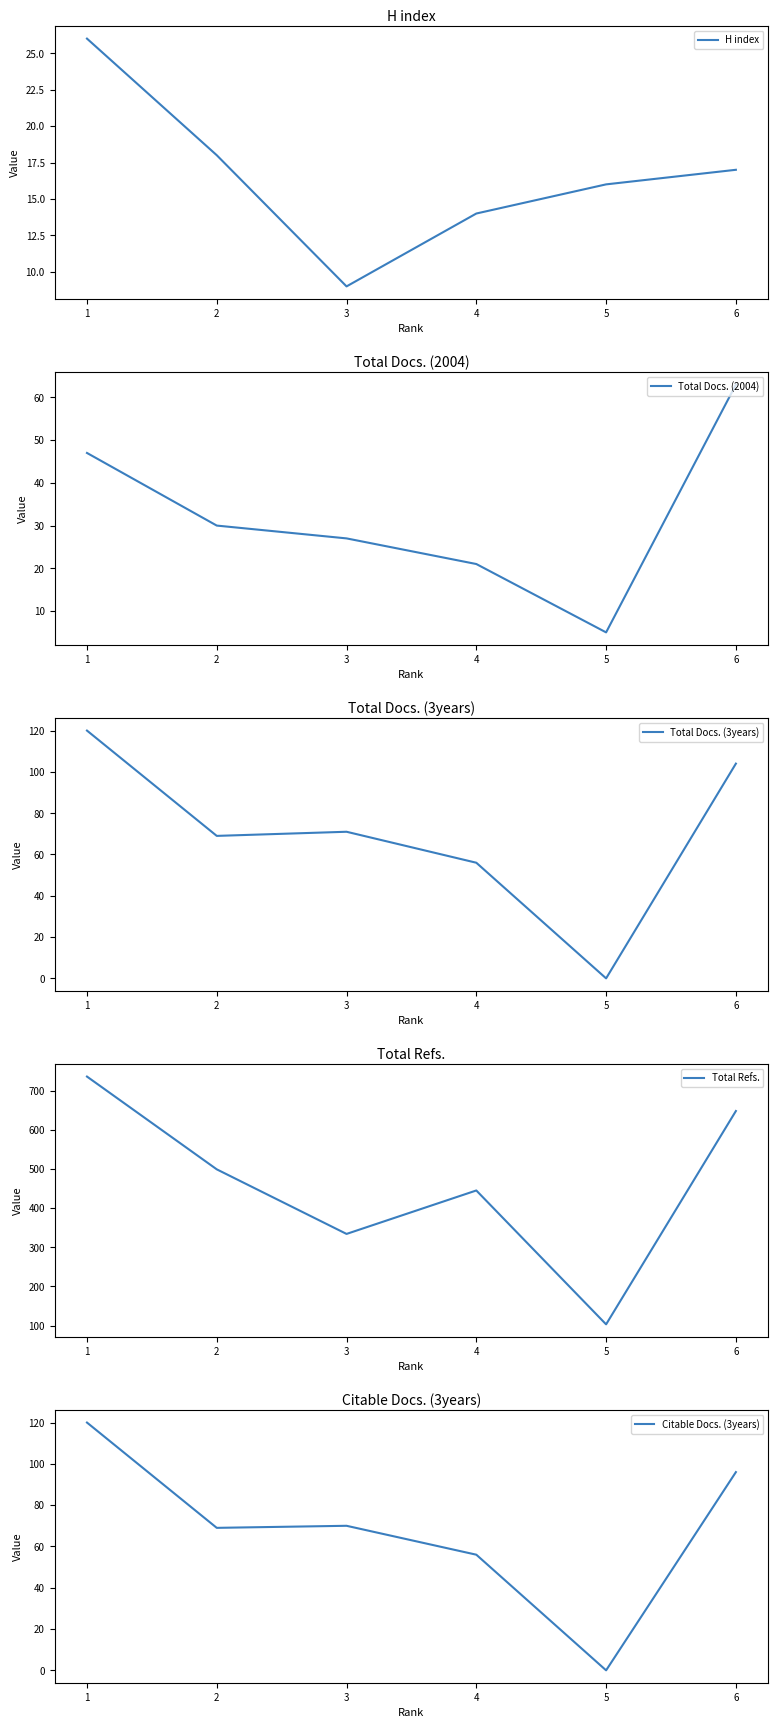

How many times do H index and Total Docs. (3years) cross each other?

2